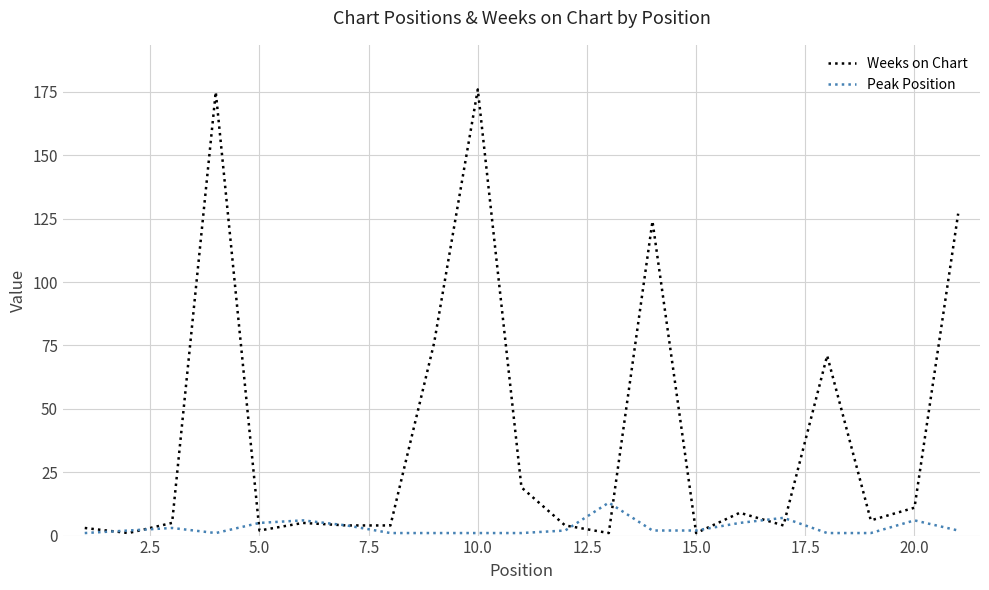

Which series has the largest total across all categories?

Weeks on Chart